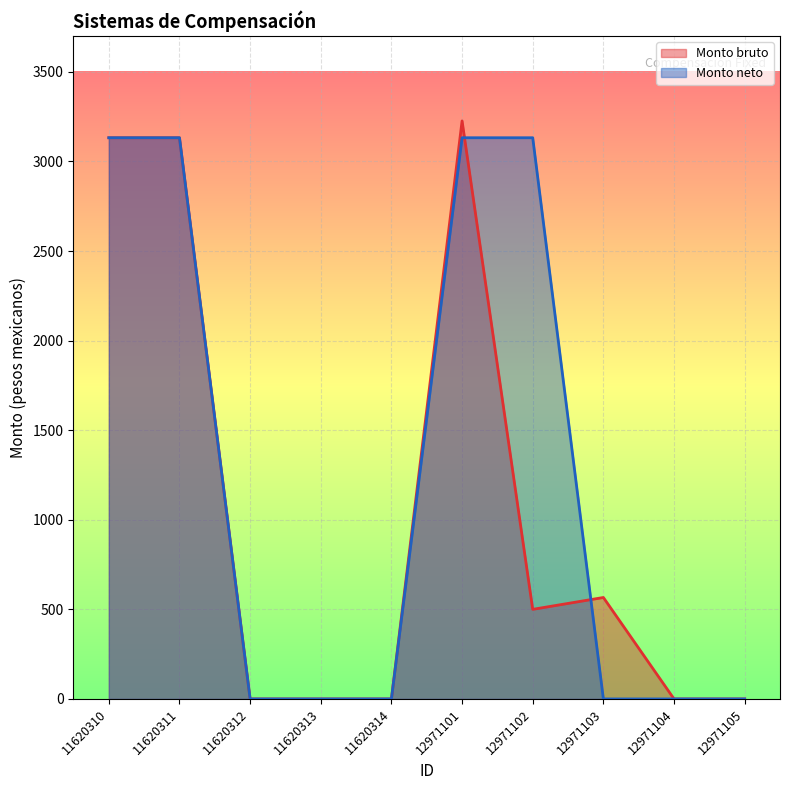

The Monto neto series shows 0.0 at 11620314. True or false?

True